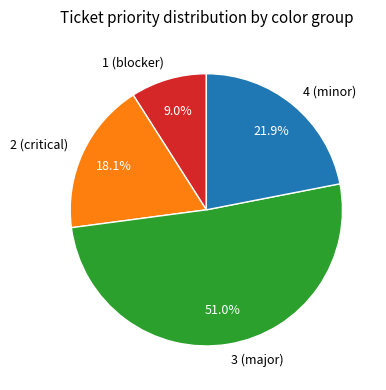

What is the total percentage of 2 (critical) and 1 (blocker)?

27.1%